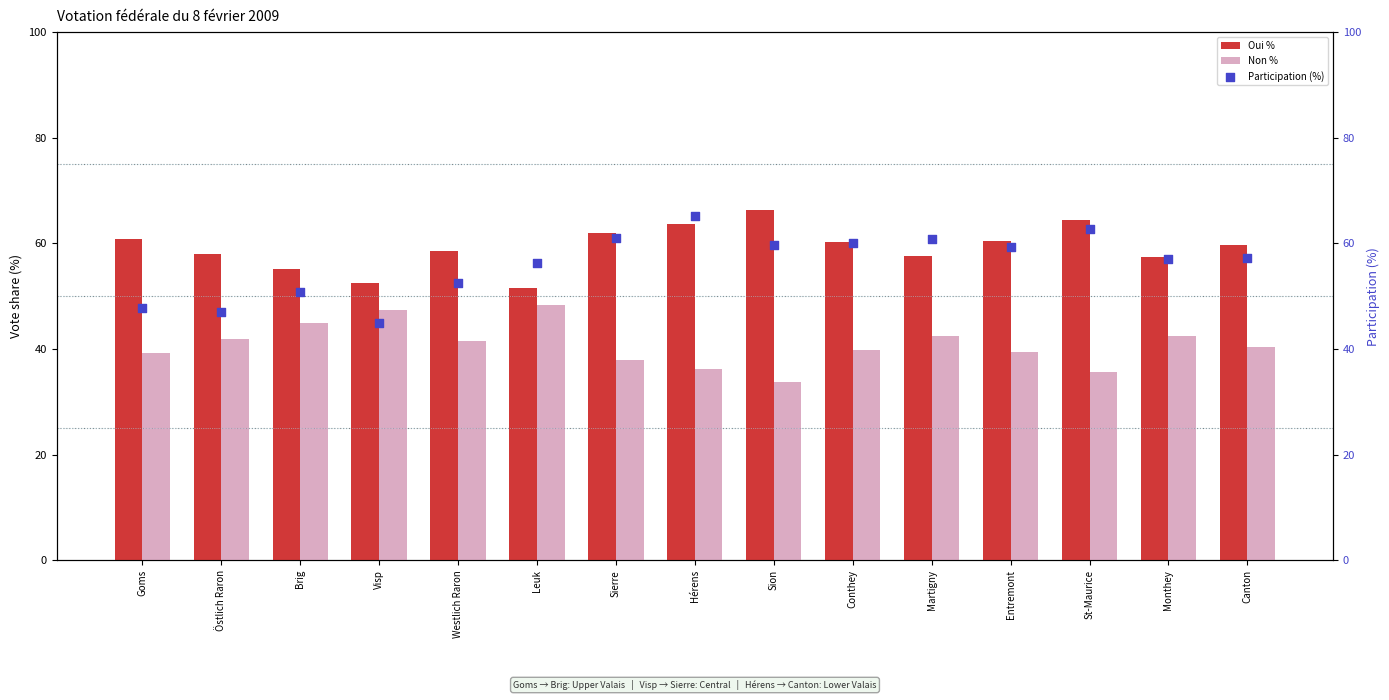

Which series has the largest Y range (max minus min)?

Participation (%)